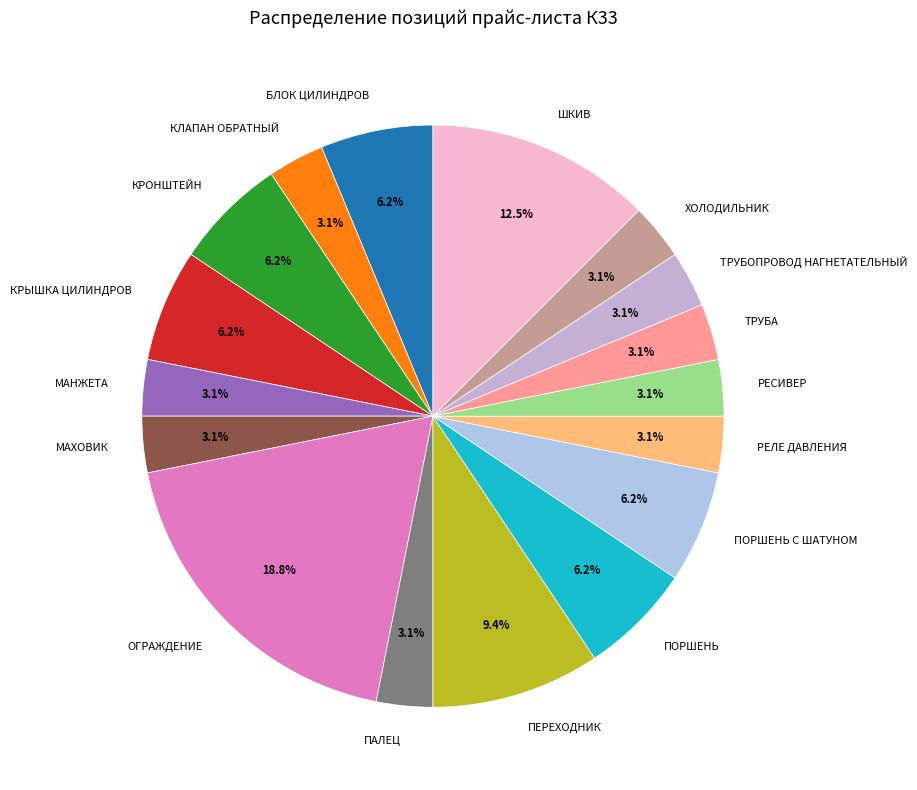

Which slice is the largest?

ОГРАЖДЕНИЕ